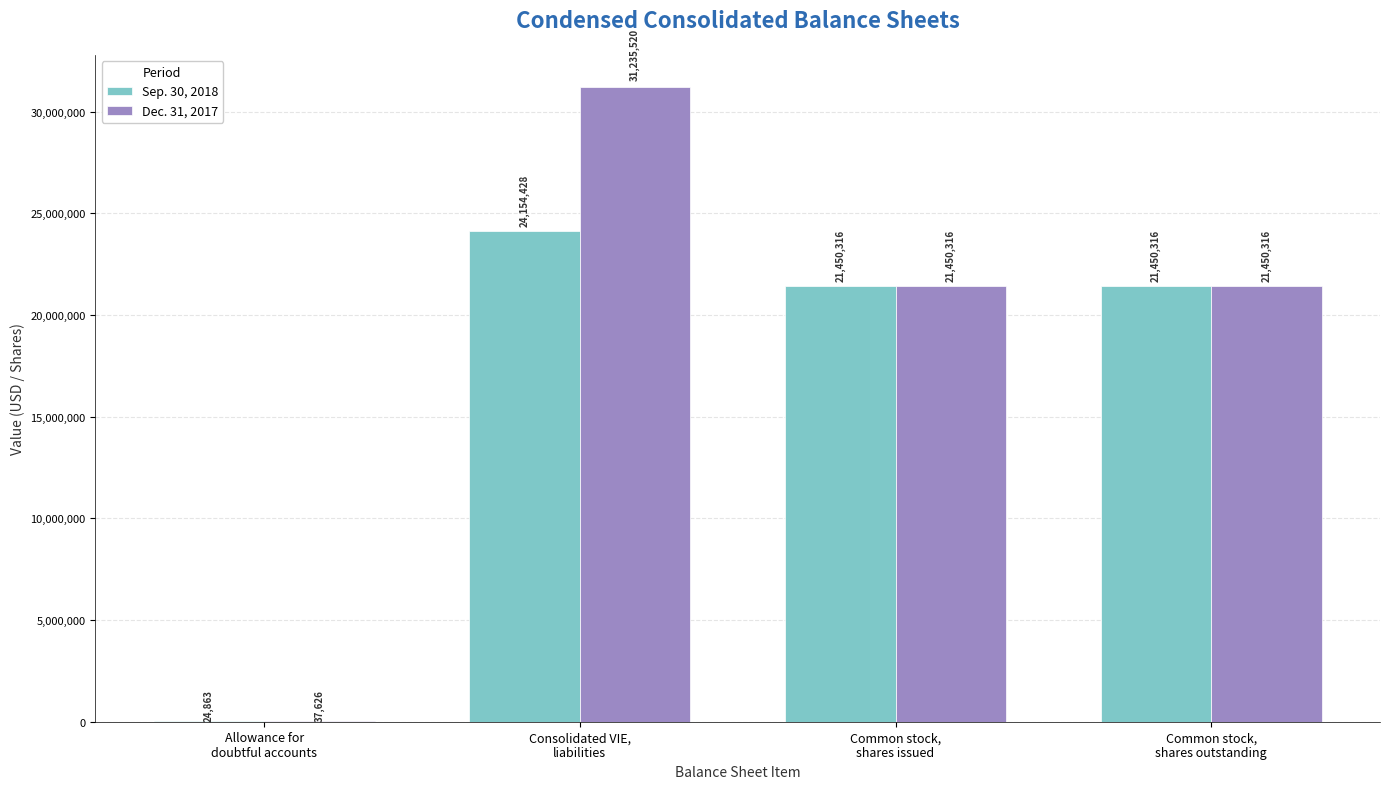

Which series has the largest total across all categories?

Dec. 31, 2017